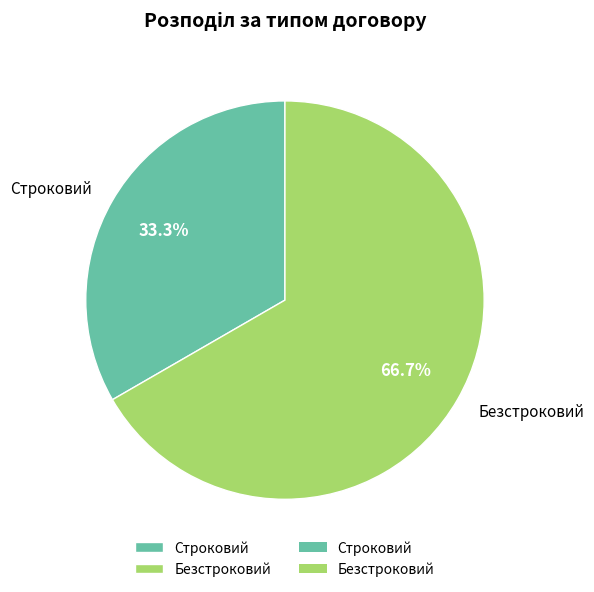

Does Строковий account for over 50% of the chart?

No